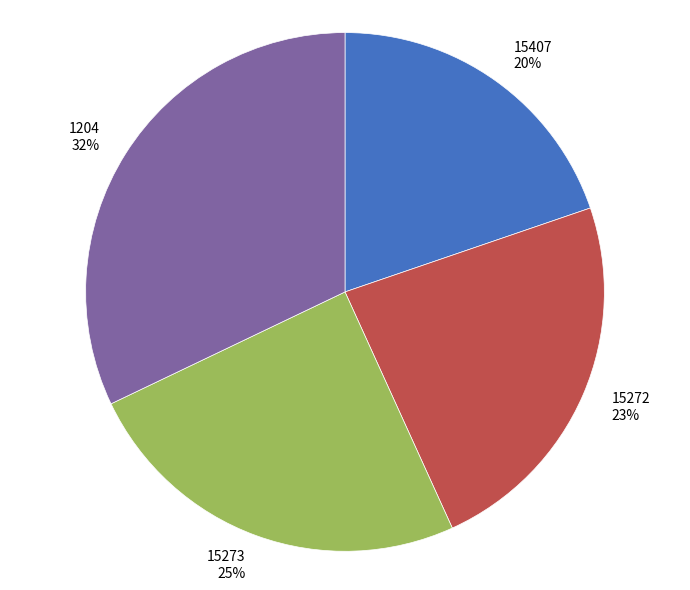

To the nearest percent, what is the difference between the largest and smallest slice percentages?

12%